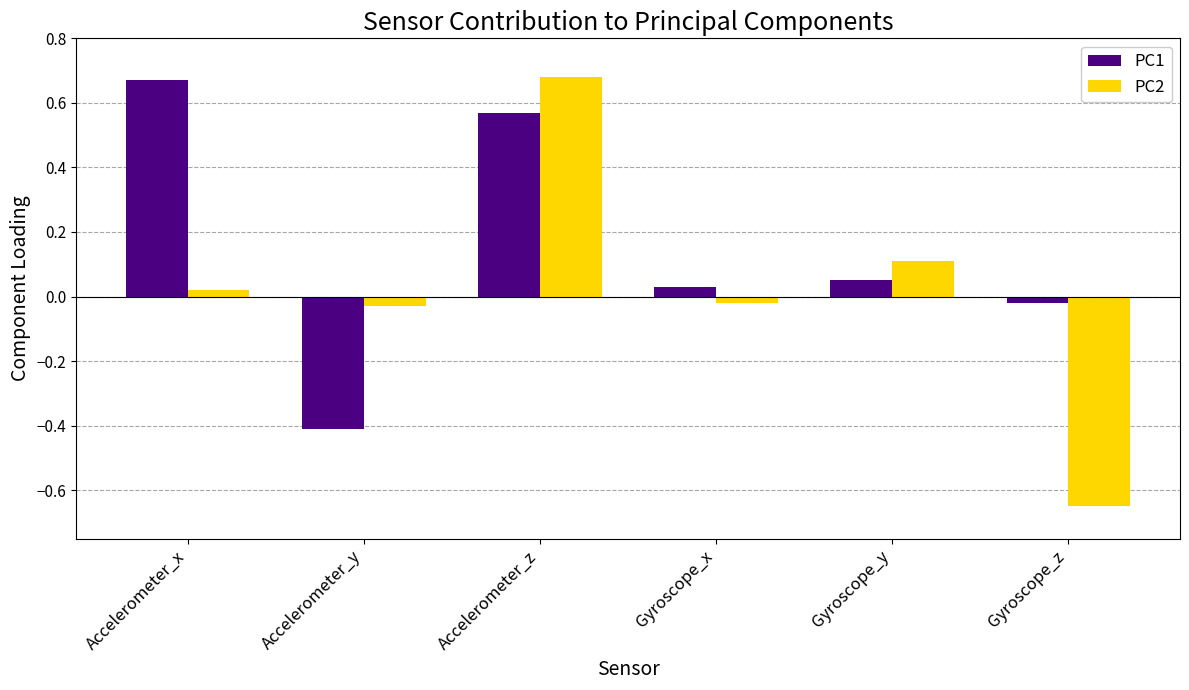

Which series has the largest range (max minus min)?

PC2